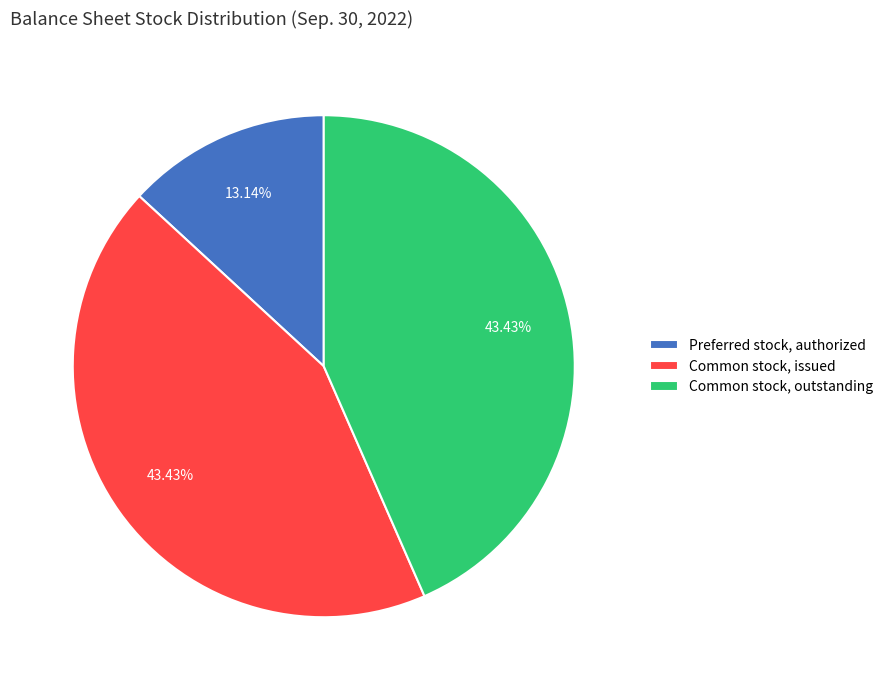

What percentage is the Common stock, issued slice, to the nearest percent?

43%